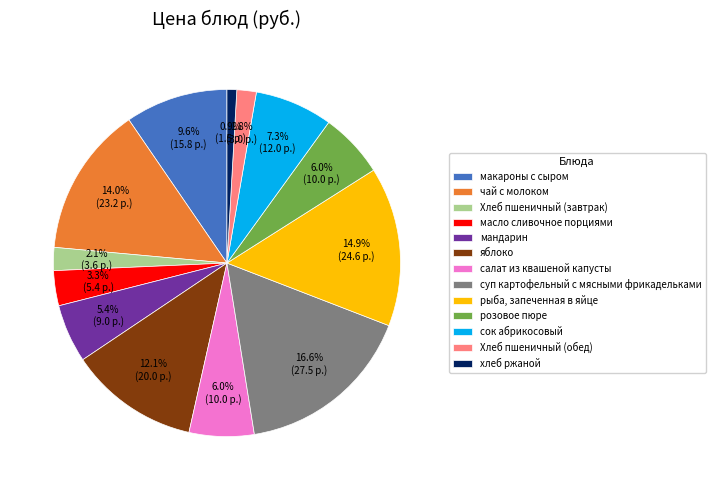

What is the total percentage of рыба, запеченная в яйце and Хлеб пшеничный (завтрак)?

17.0%